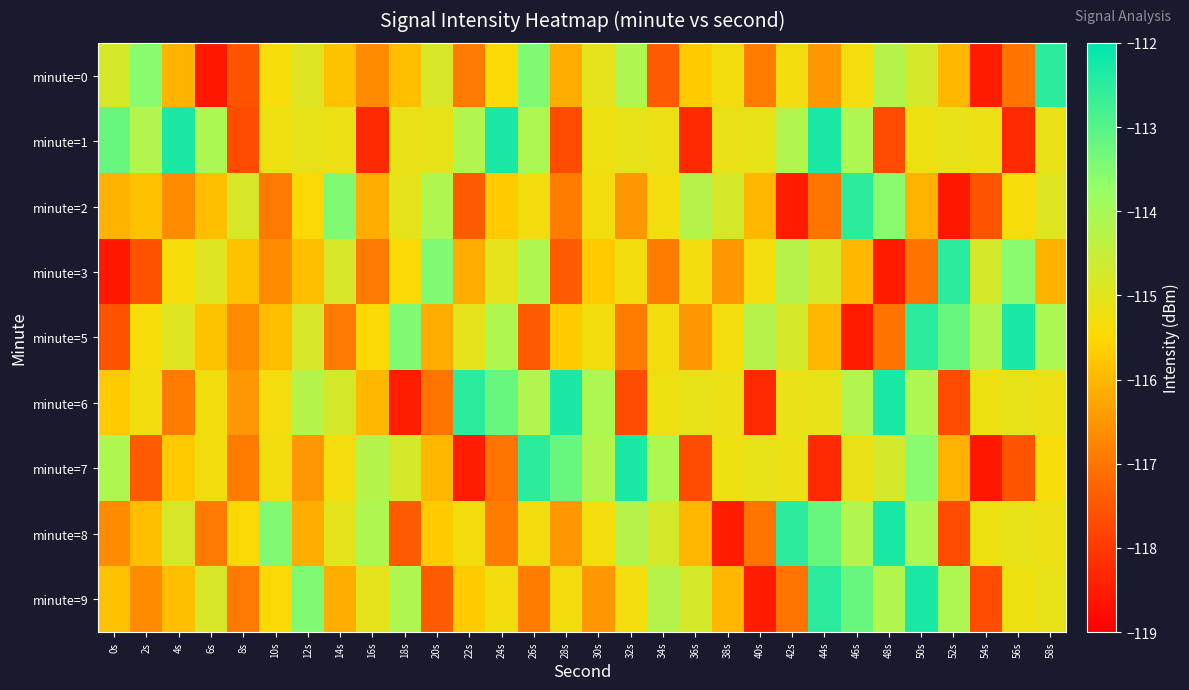

At 30s, list the series in order from smallest to largest.

minute=9, minute=3, minute=8, minute=2, minute=5, minute=1, minute=0, minute=7, minute=6